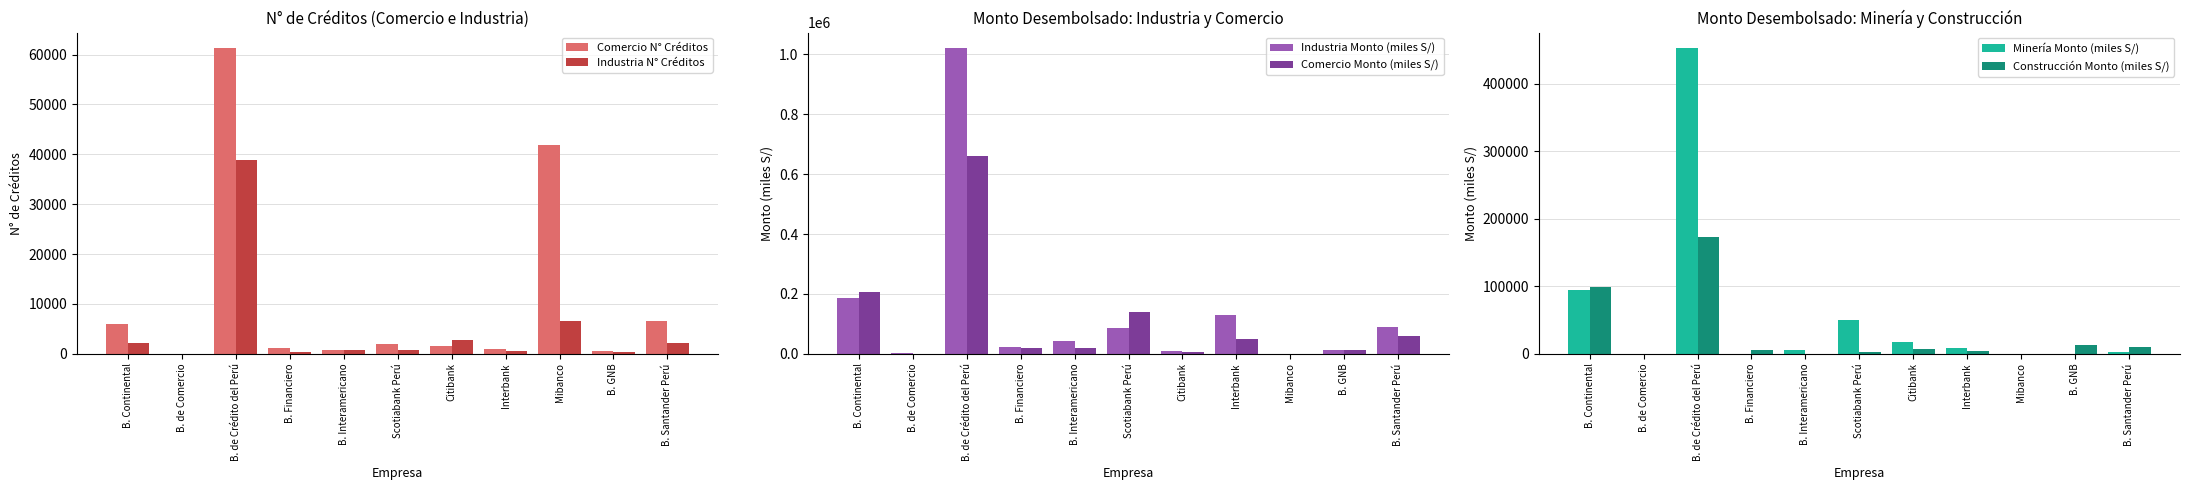

Where does the Construcción Monto (miles S/) series first go above 5365?

B. Continental